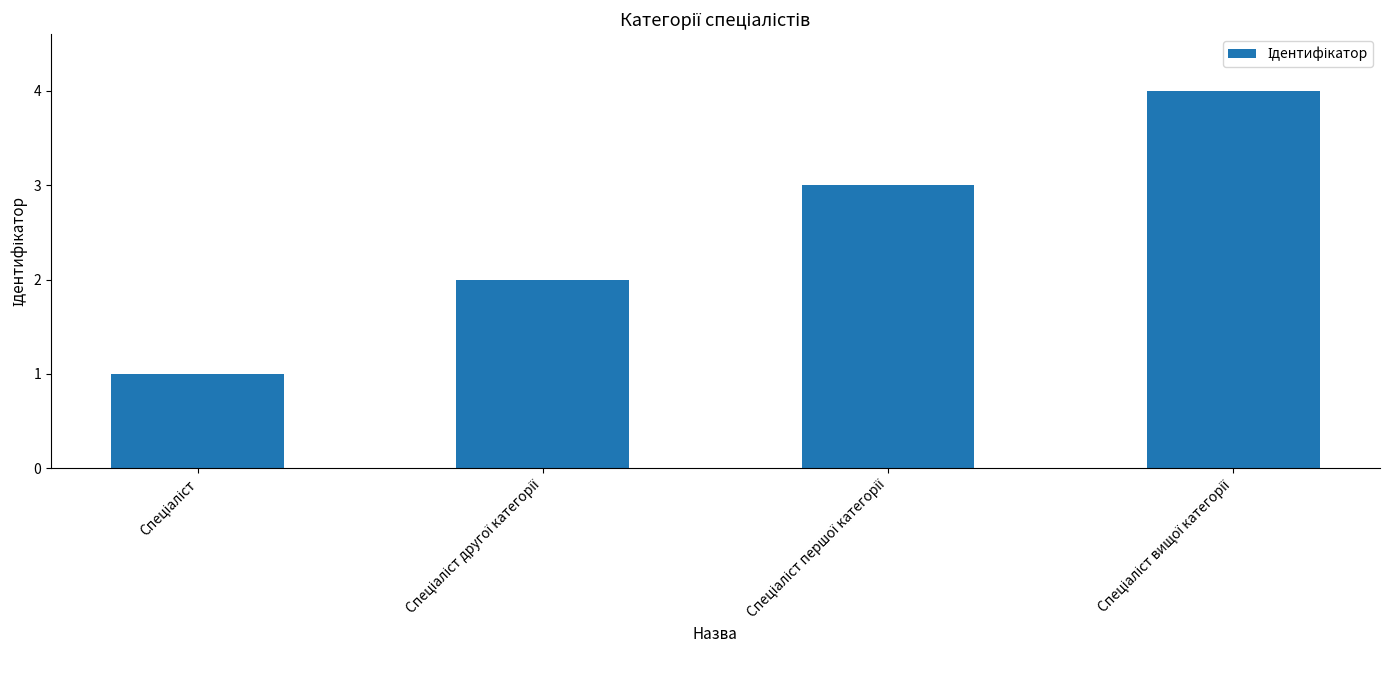

What is the sum of all values?

10